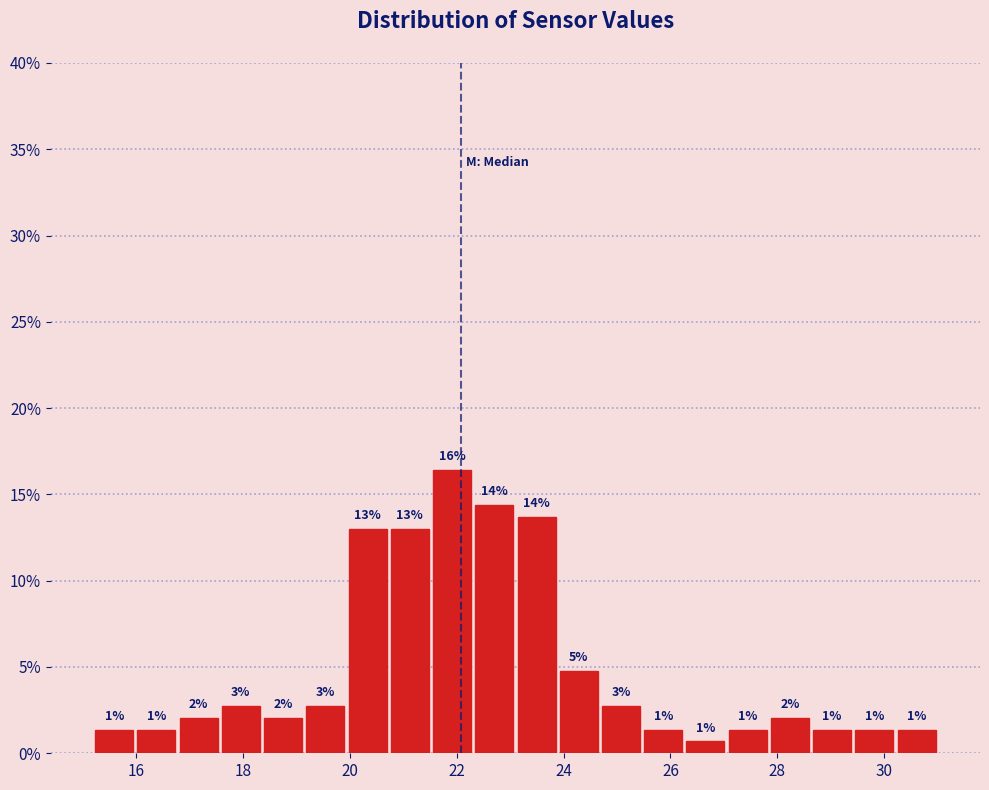

Read against the x-axis, roughly where is the centre of the tallest bar?

22.0